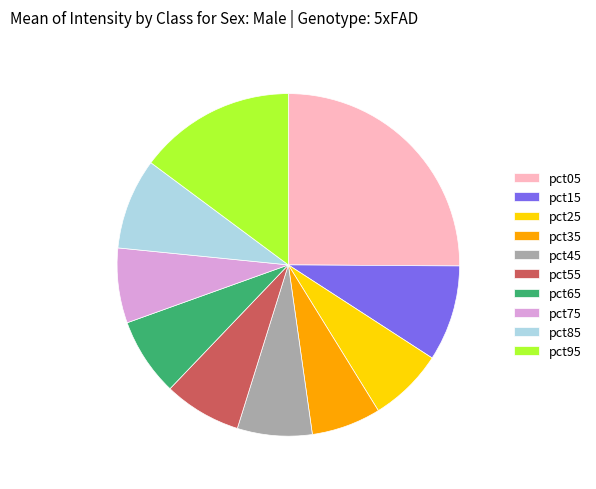

Do pct85 and pct15 together represent more than half of the pie?

No